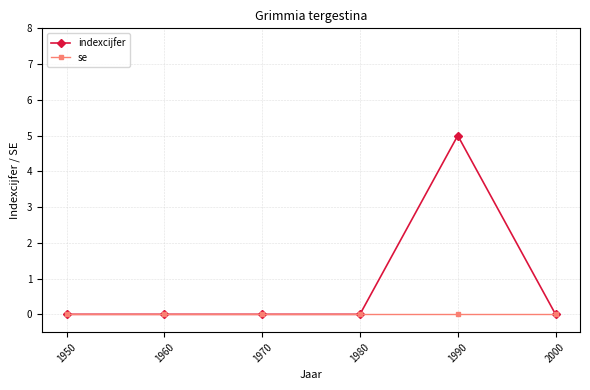

How many lines are shown in the chart?

2